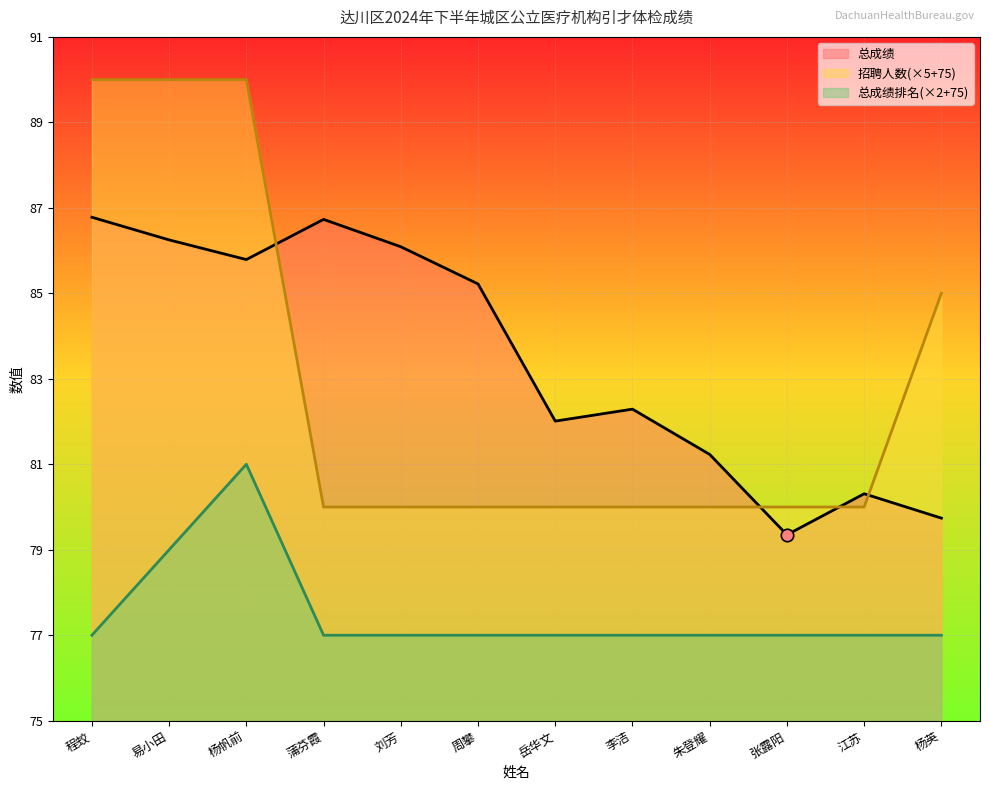

Which series has the largest Y range (max minus min)?

招聘人数